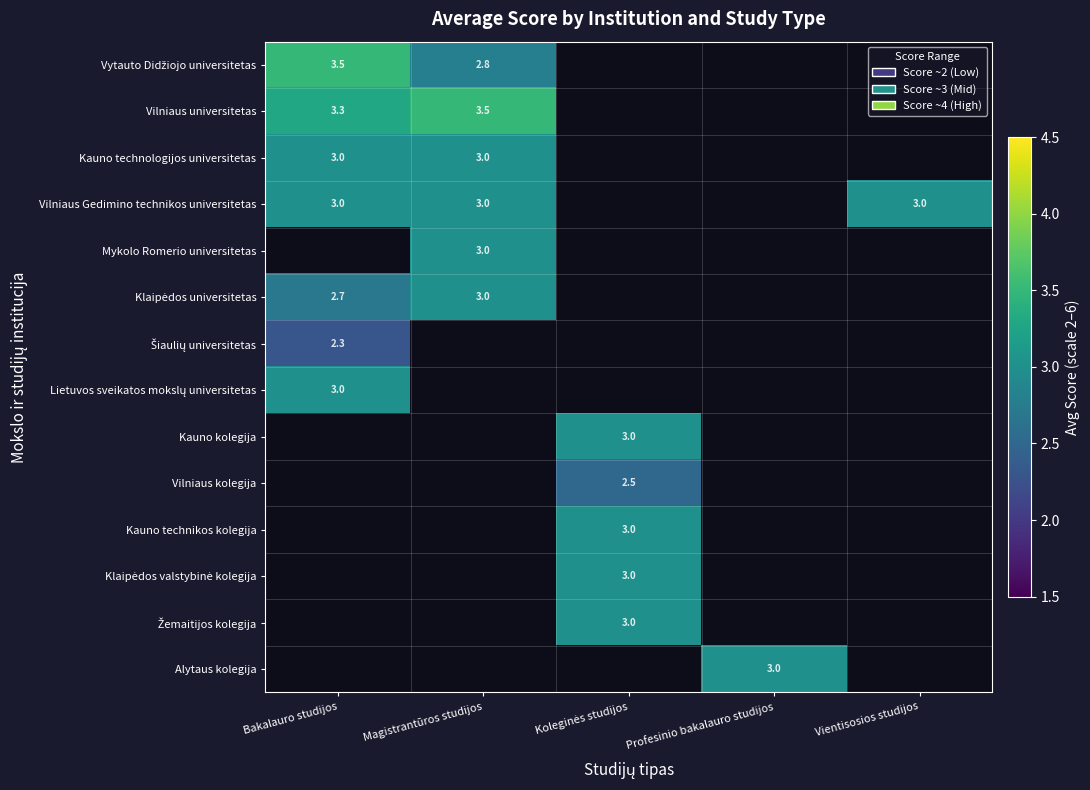

Which category has the lowest value across all series?

Koleginės studijos